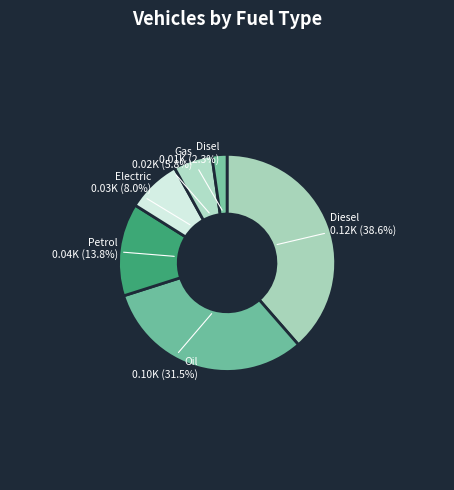

How many segments does this pie chart have?

6